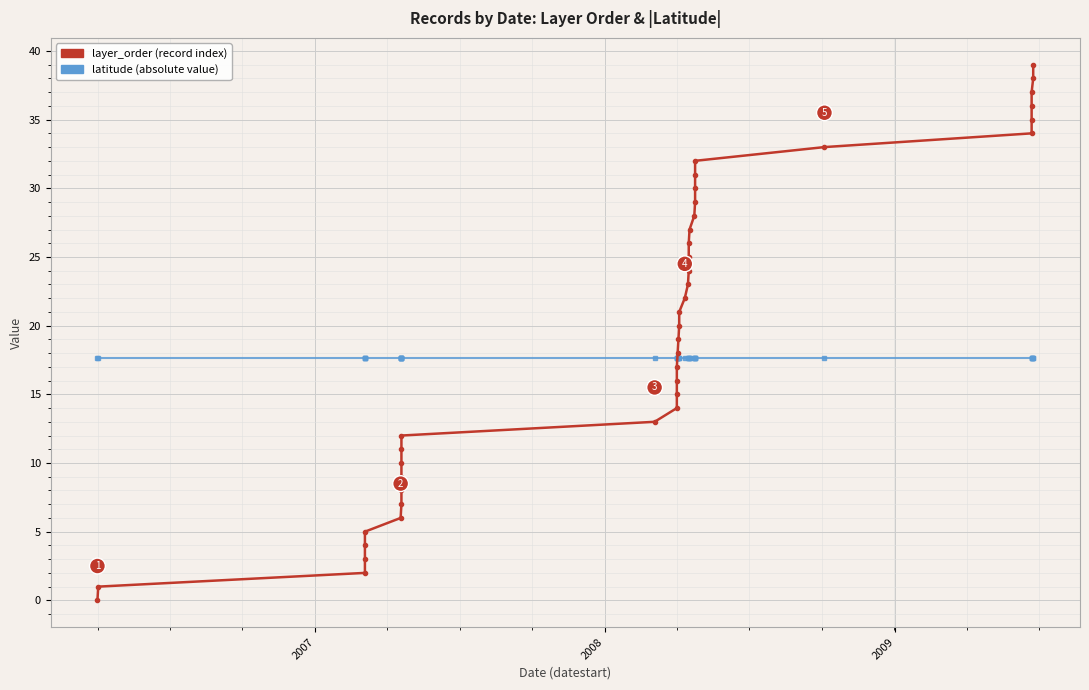

Which series has the largest range (max minus min)?

layer_order